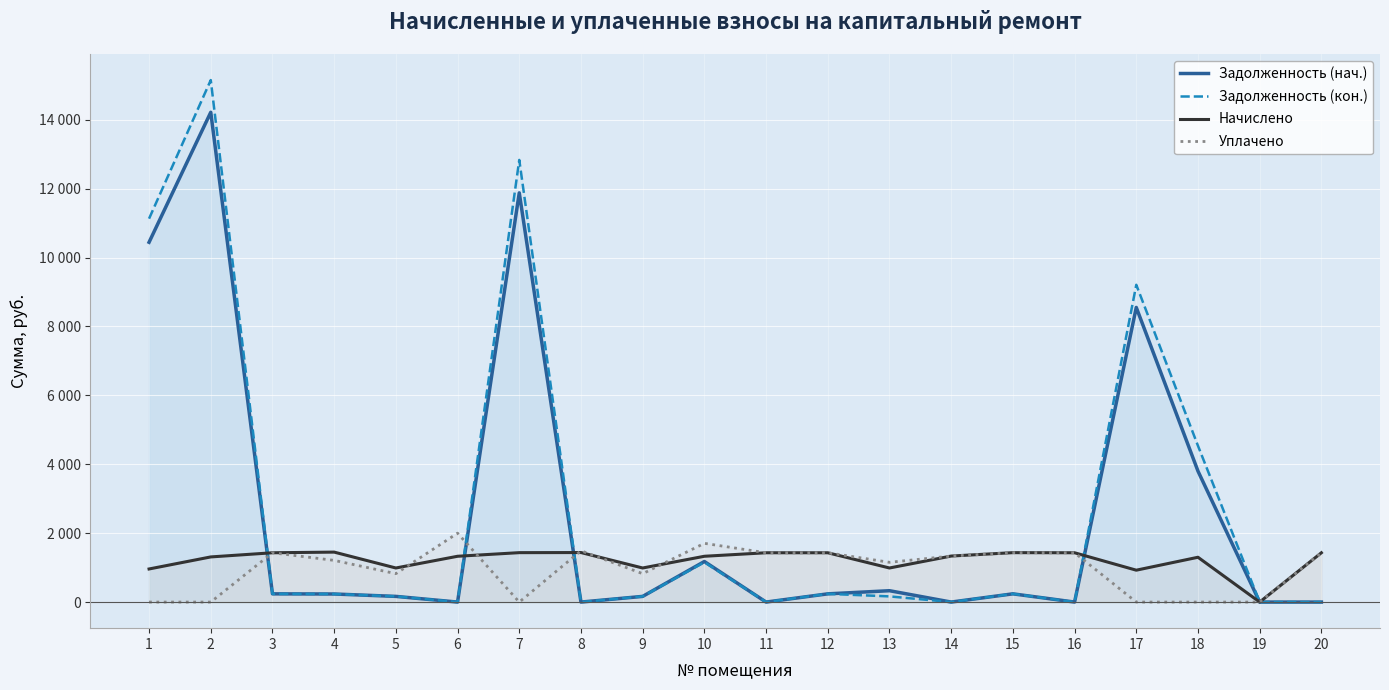

What is the highest value of the Уплачено series?

2000.0